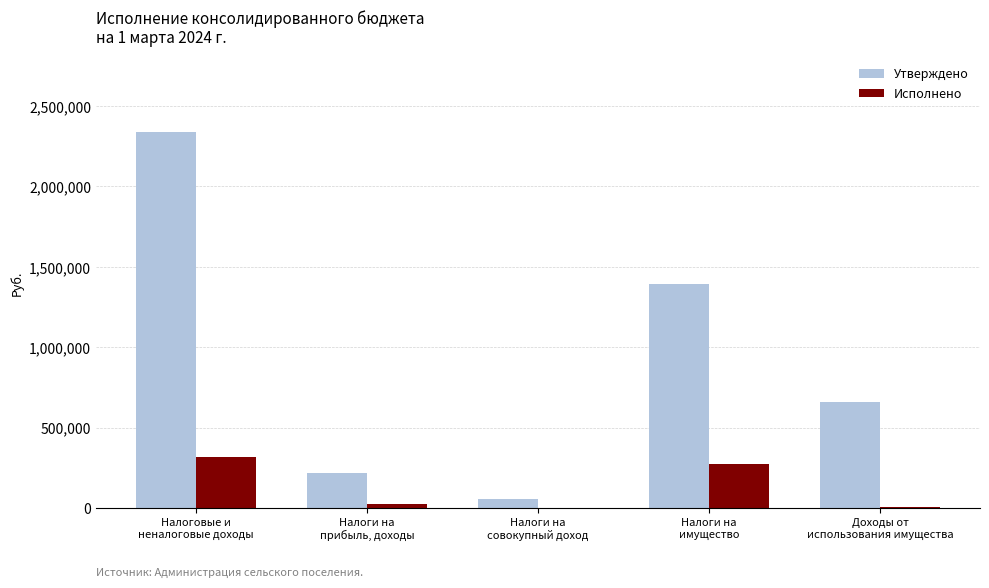

Which category has the highest value across all series?

Налоговые и
неналоговые доходы